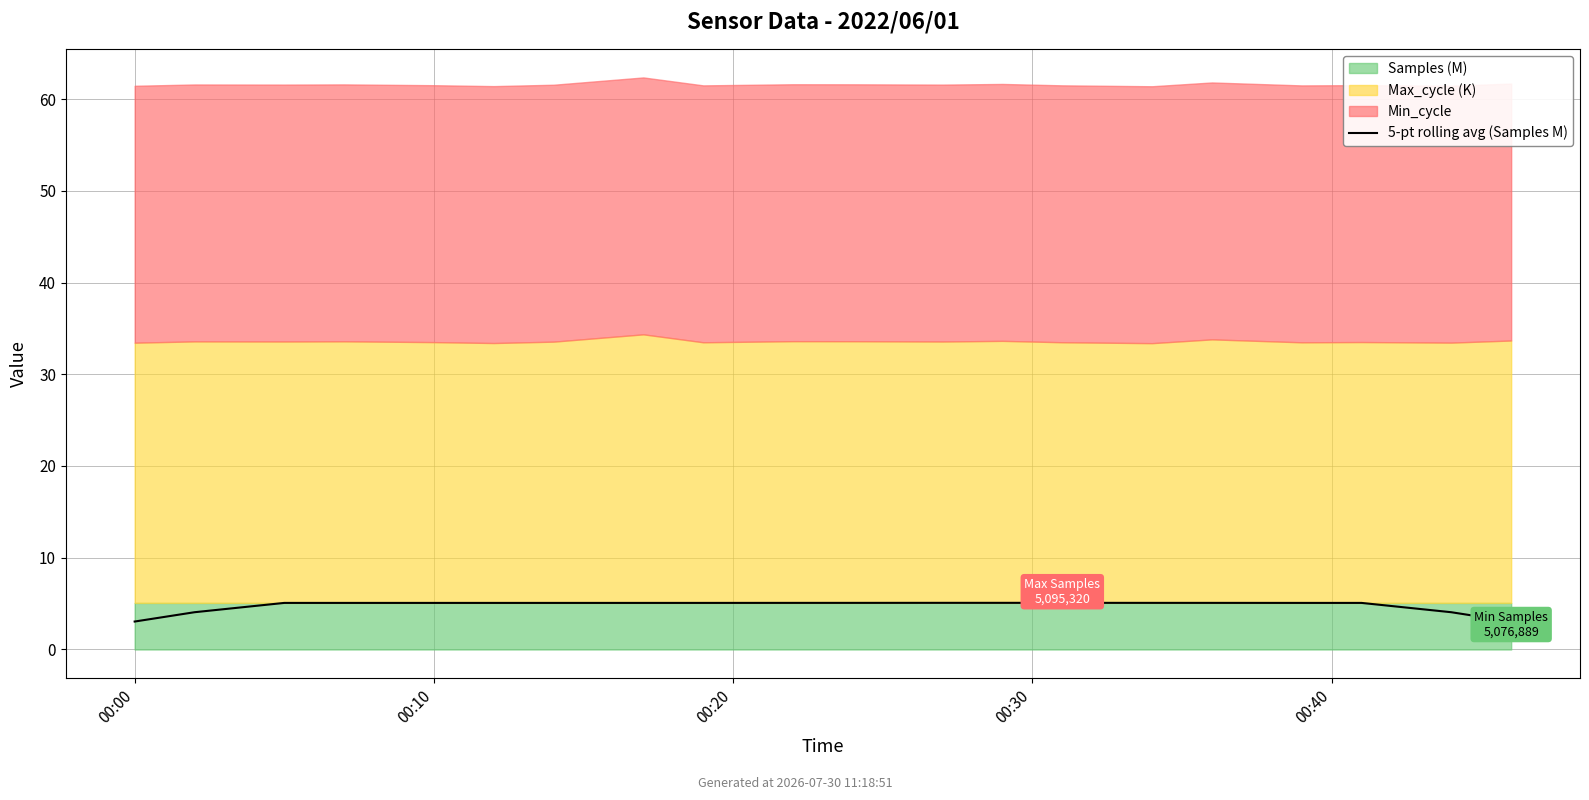

How many categories are shown in the chart?

20